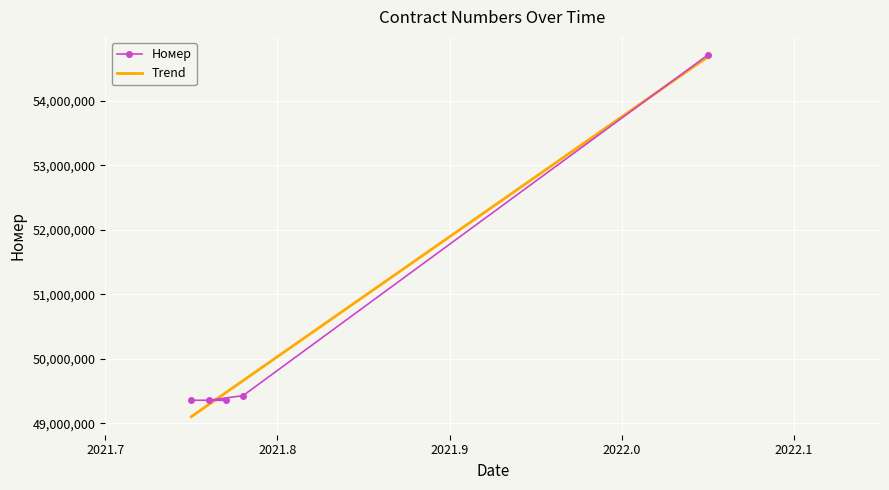

What is the value of the Номер point at the 4th from the left?

49426965